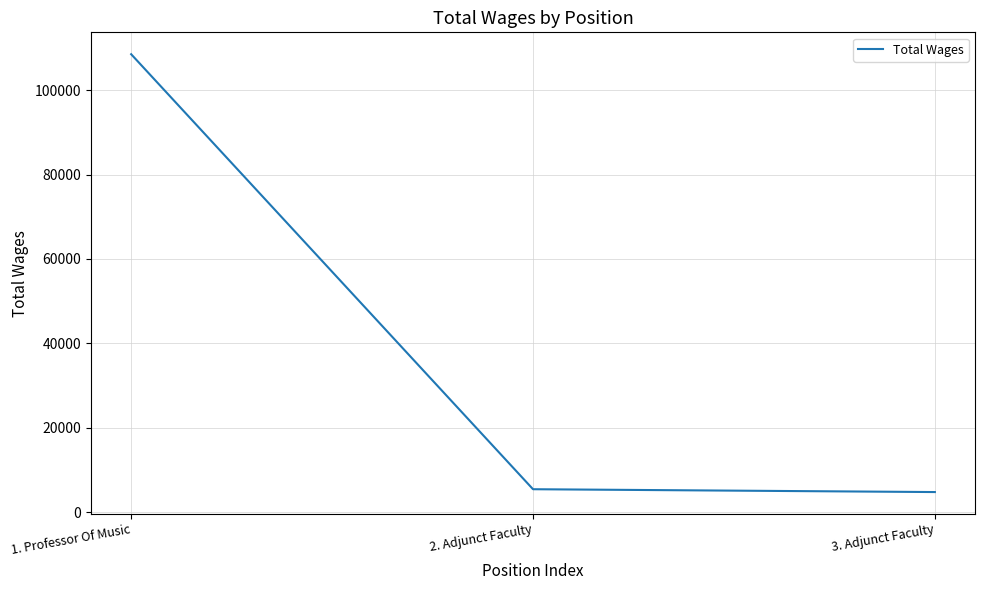

Which label corresponds to the largest value in the chart?

1. Professor Of Music